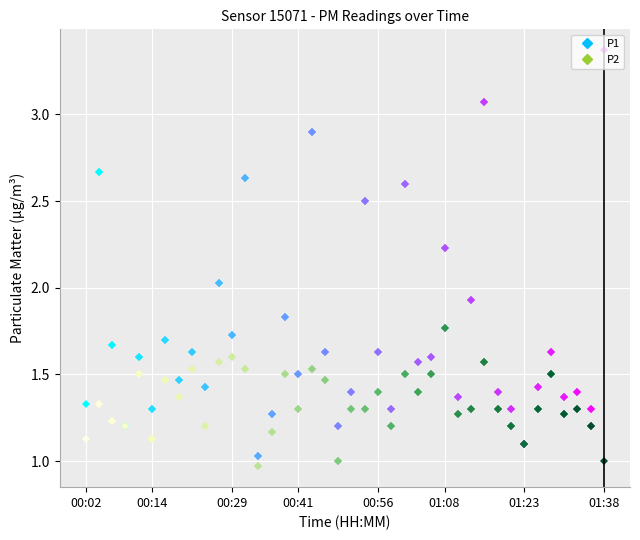

List the series in order of their overall mean, lowest first.

P2, P1